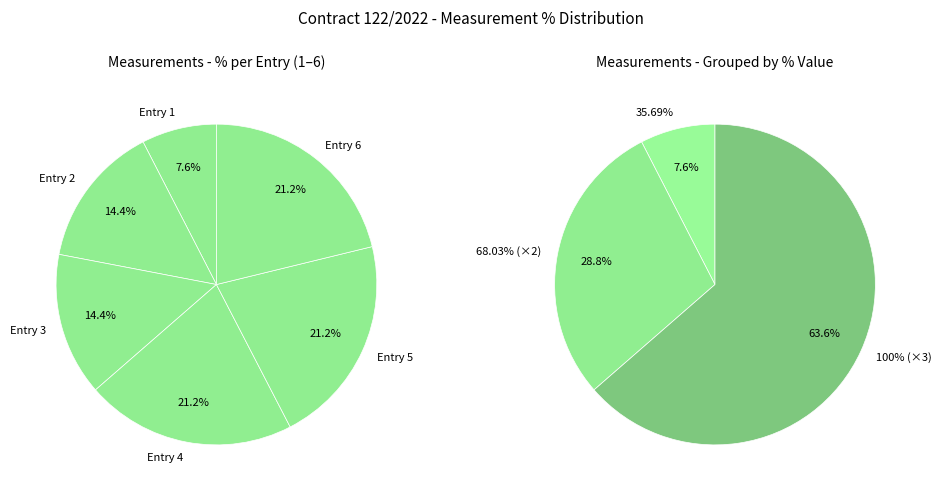

Approximately how many times larger is the value at 4 compared to 2?

1.5